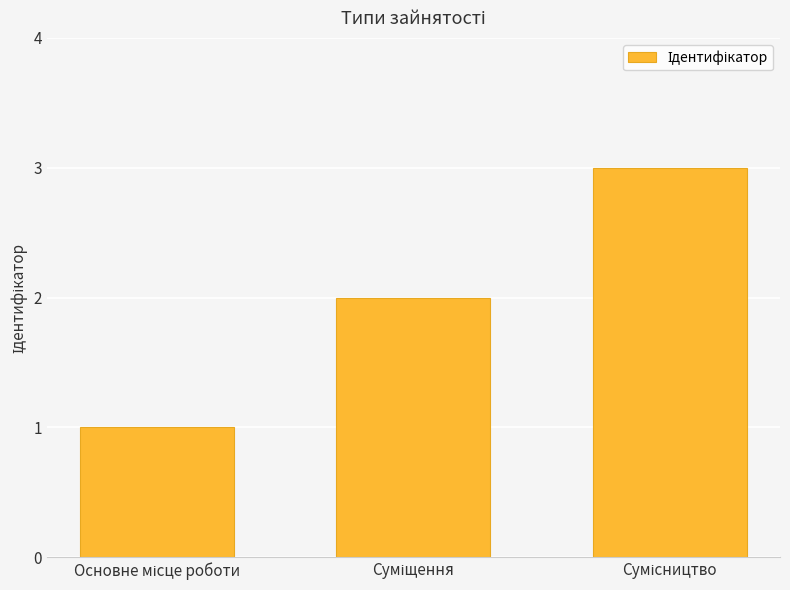

What is the sum of all values?

6